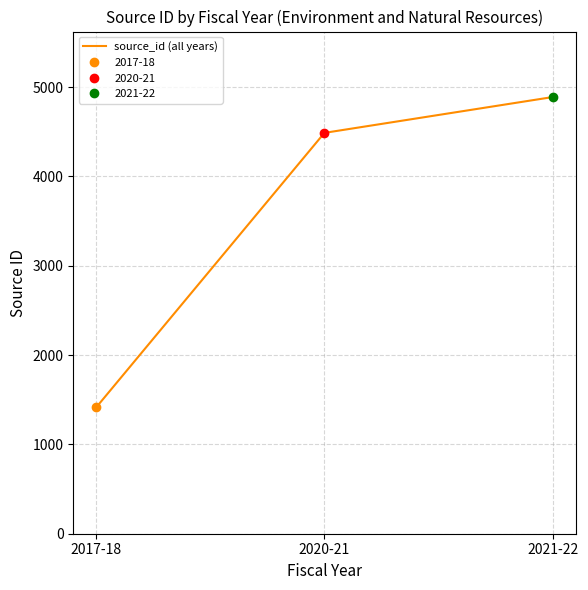

What is the maximum value shown in the chart?

4888